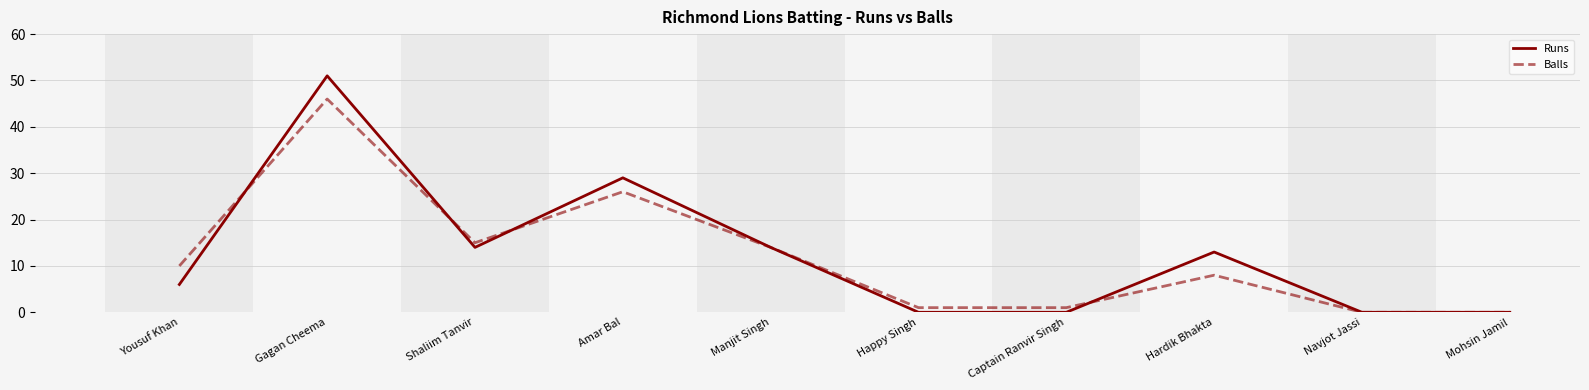

At Happy Singh, list the series in order from largest to smallest.

Balls, Runs